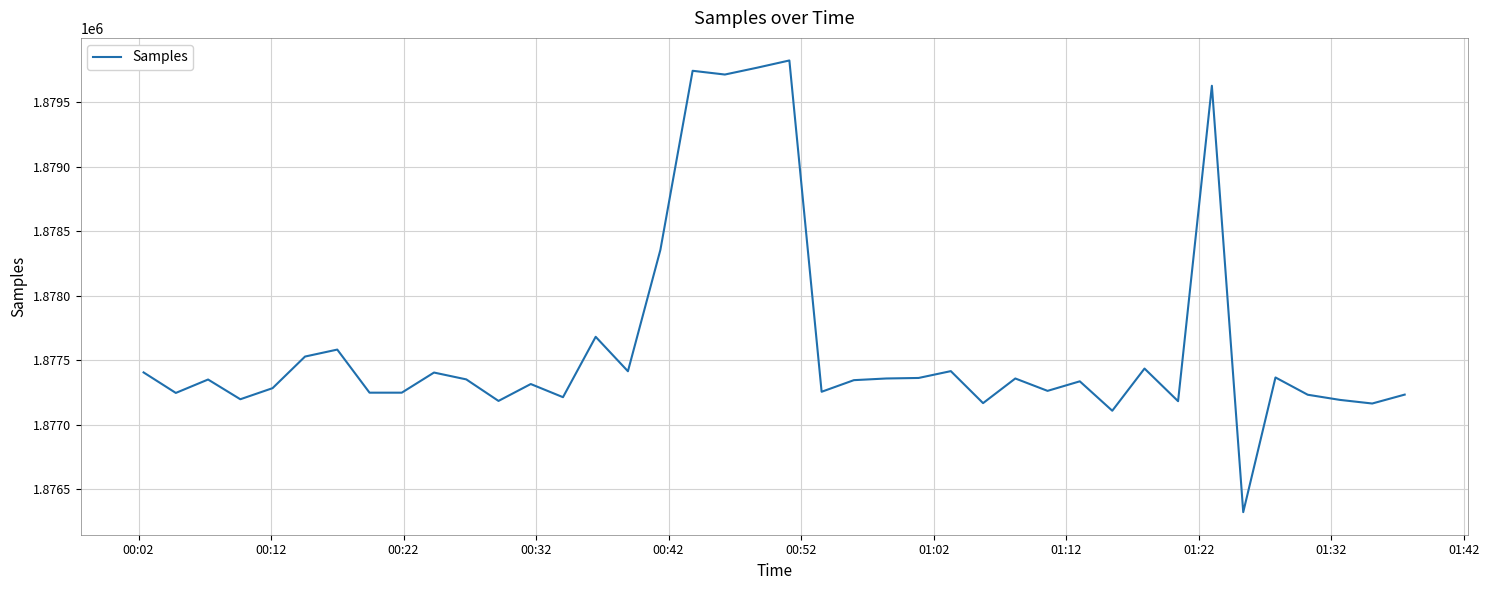

What is the average value?

1877620